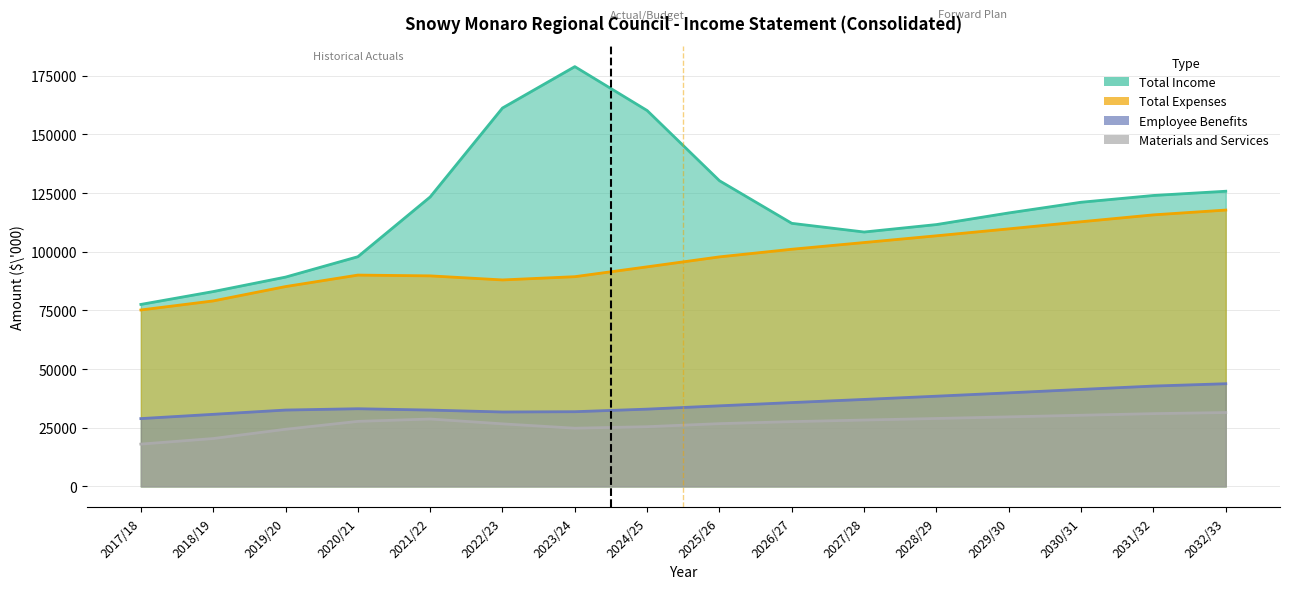

Where is the first local minimum for Total Expenses?

2022/23